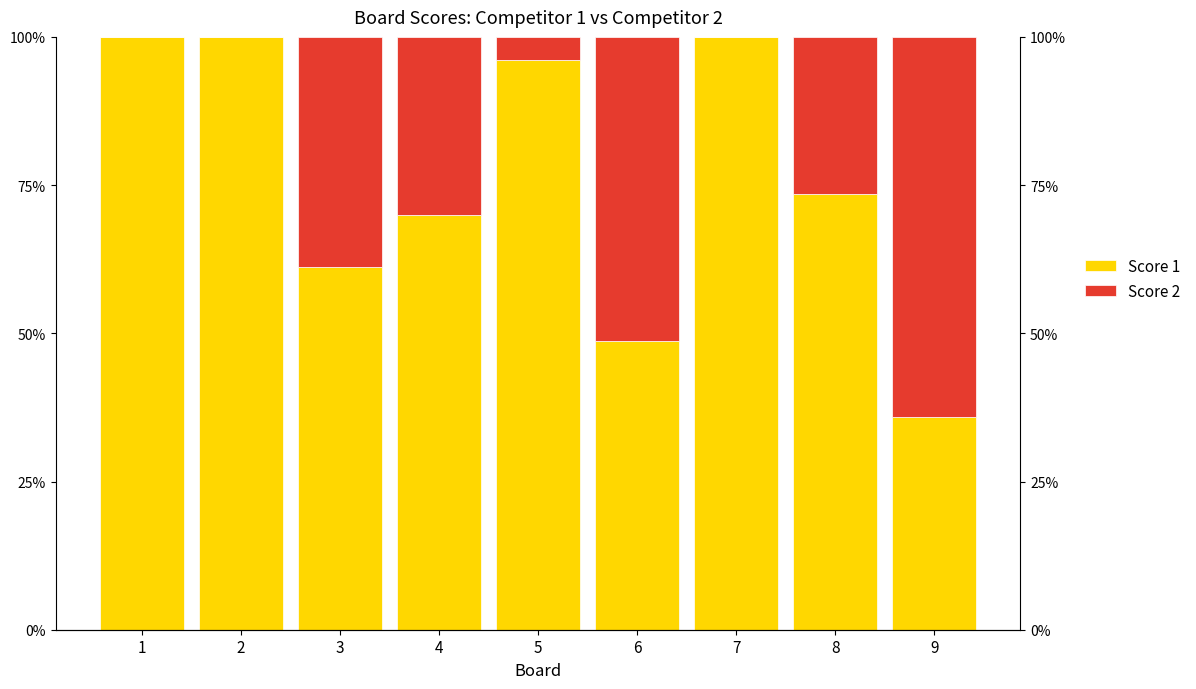

At which label is Score 2 closest to 32?

4